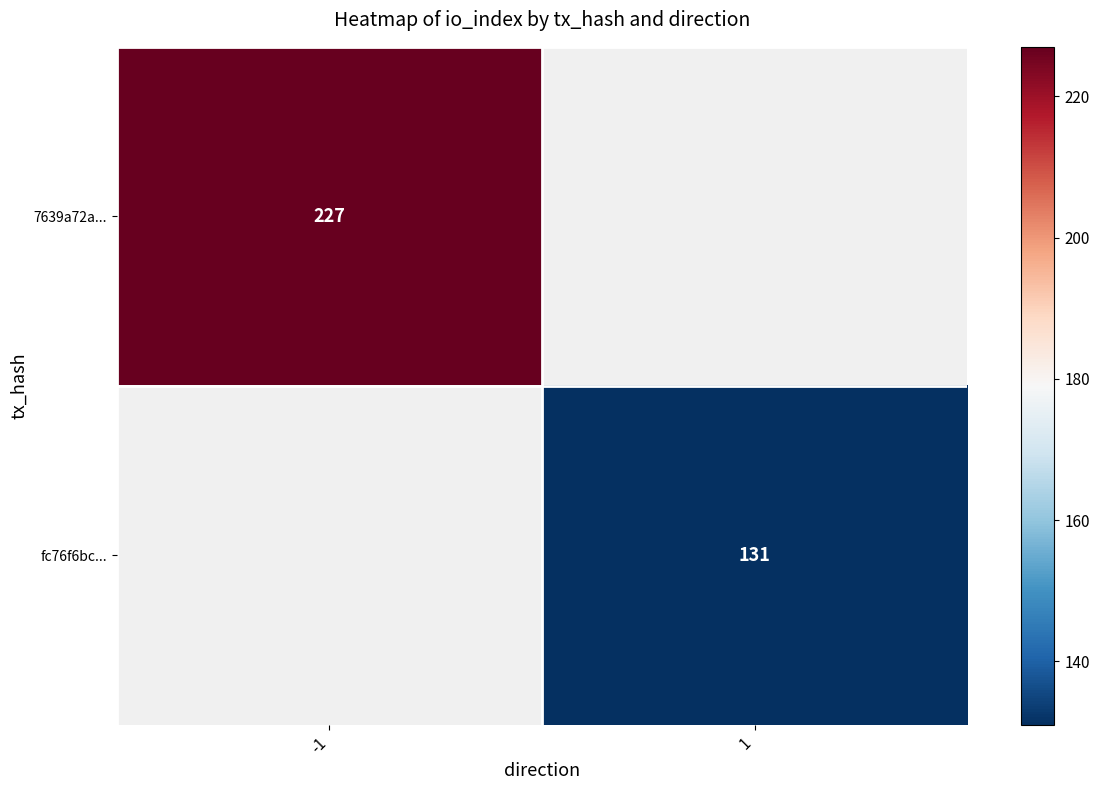

At how many categories does at least one series exceed 225?

1